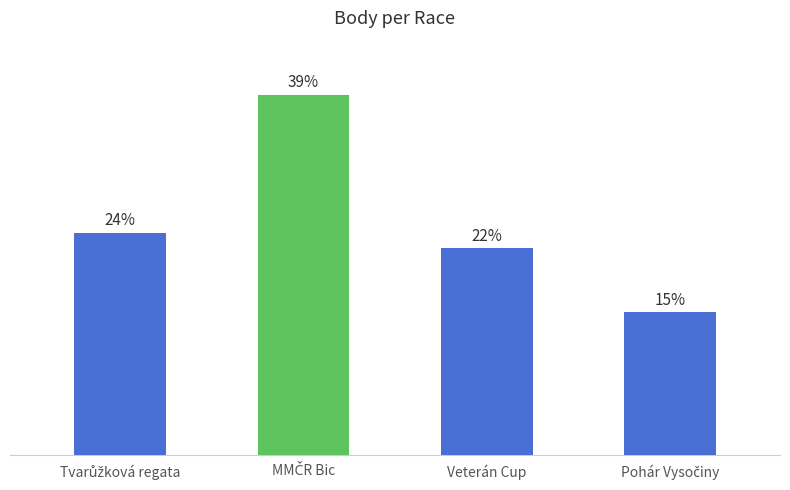

Rank the categories by value from highest to lowest.

MMČR Bic, Tvarůžková regata, Veterán Cup, Pohár Vysočiny